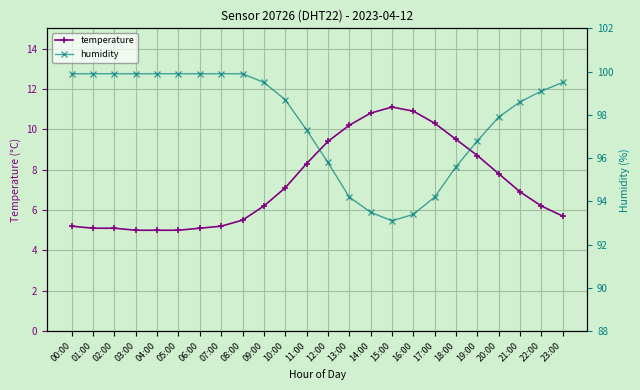

What is the label of the 12th point from the right?

12:00